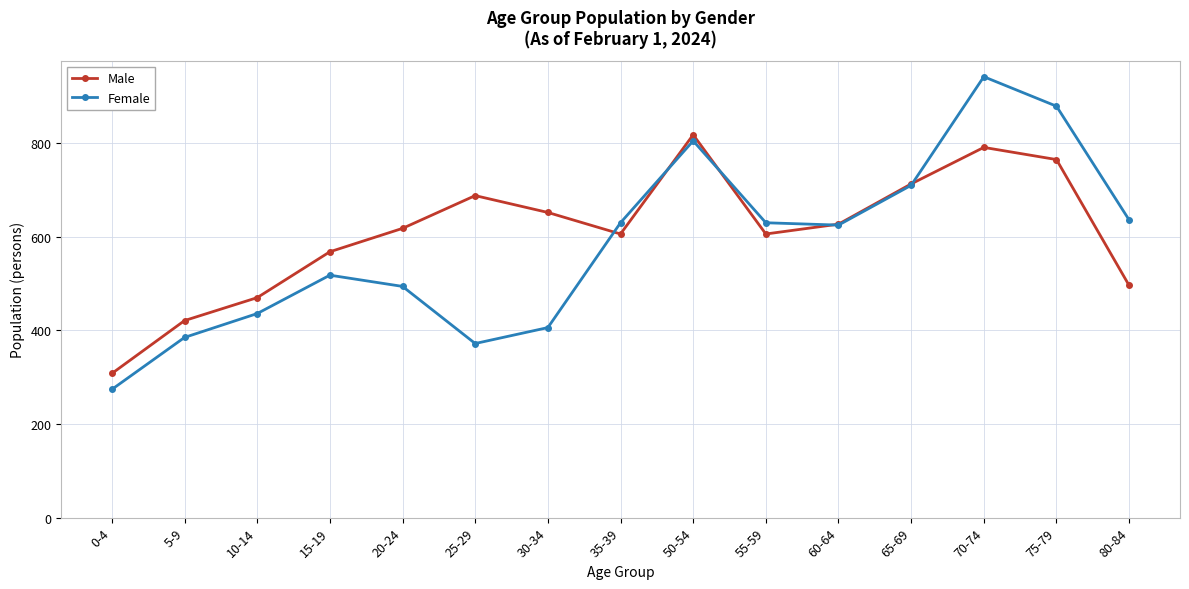

What is the difference between the maximum and minimum values in the Male series?

510